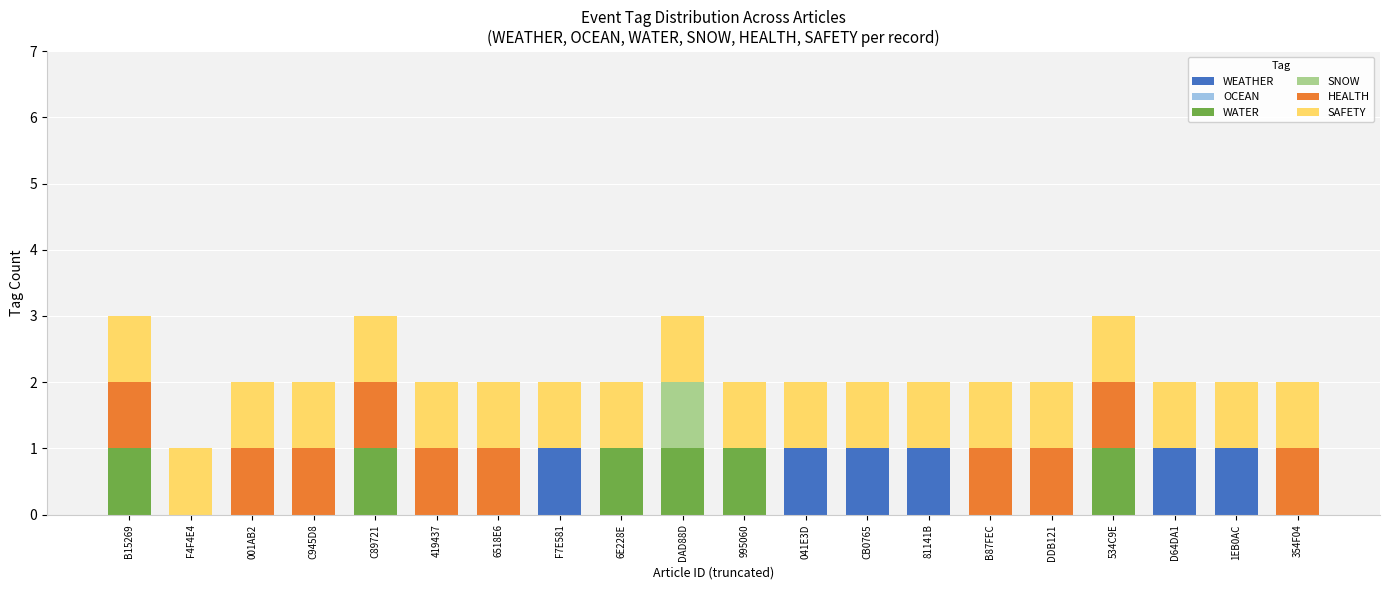

The value of WEATHER at 995060 is 0. True or false?

True